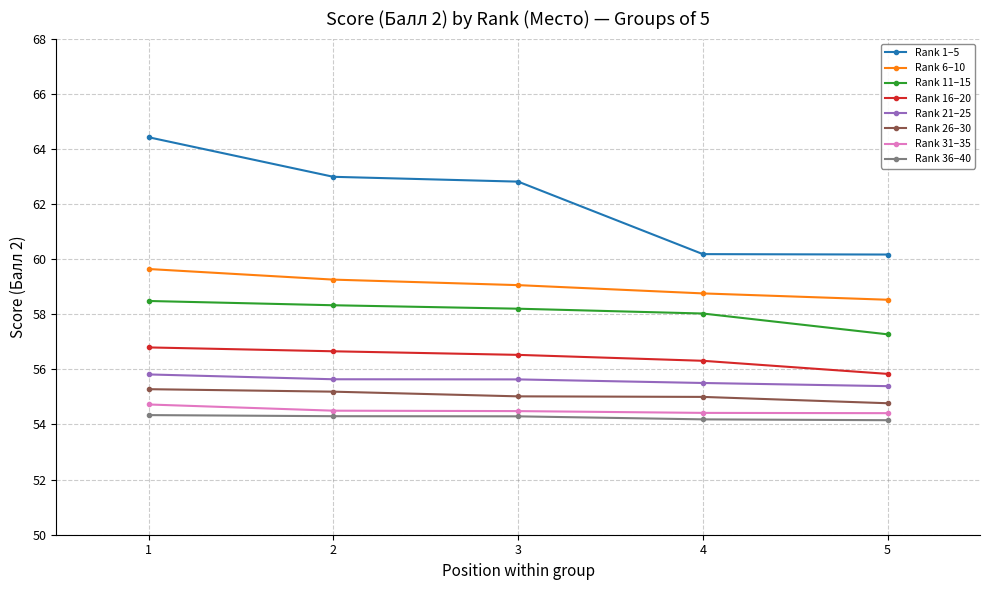

Which series has the widest spread of values?

Rank 1–5